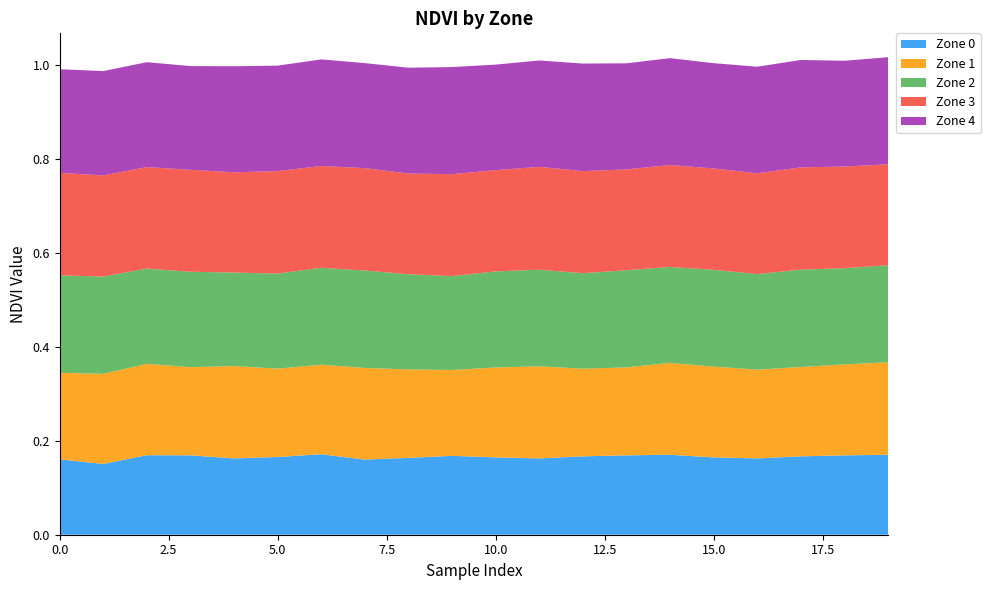

Reading left to right, extract all data points from this chart.

Zone 0: 0.2	0.2	0.2	0.2	0.2	0.2	0.2	0.2	0.2	0.2	0.2	0.2	0.2	0.2	0.2	0.2	0.2	0.2	0.2	0.2
Zone 1: 0.2	0.2	0.2	0.2	0.2	0.2	0.2	0.2	0.2	0.2	0.2	0.2	0.2	0.2	0.2	0.2	0.2	0.2	0.2	0.2
Zone 2: 0.2	0.2	0.2	0.2	0.2	0.2	0.2	0.2	0.2	0.2	0.2	0.2	0.2	0.2	0.2	0.2	0.2	0.2	0.2	0.2
Zone 3: 0.2	0.2	0.2	0.2	0.2	0.2	0.2	0.2	0.2	0.2	0.2	0.2	0.2	0.2	0.2	0.2	0.2	0.2	0.2	0.2
Zone 4: 0.2	0.2	0.2	0.2	0.2	0.2	0.2	0.2	0.2	0.2	0.2	0.2	0.2	0.2	0.2	0.2	0.2	0.2	0.2	0.2